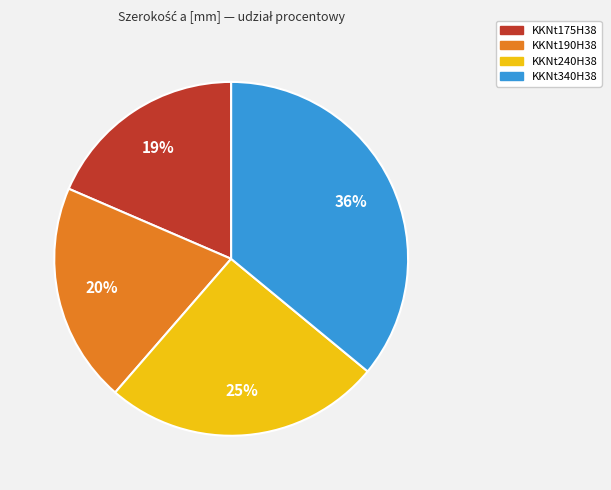

True or false: KKNt175H38 accounts for 5% of the total.

False